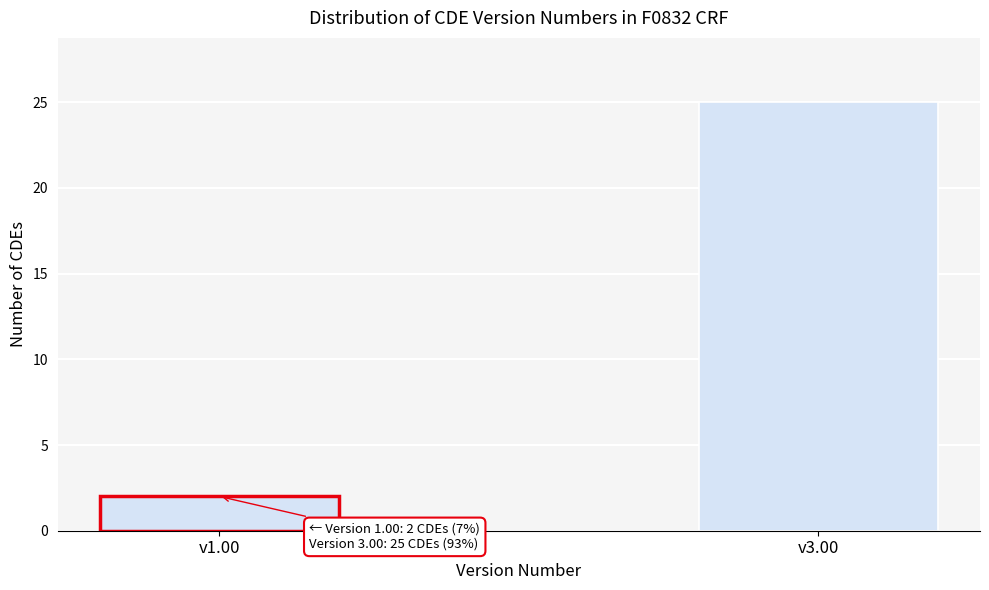

Reading left to right, transcribe all the data shown in this chart.

2	25